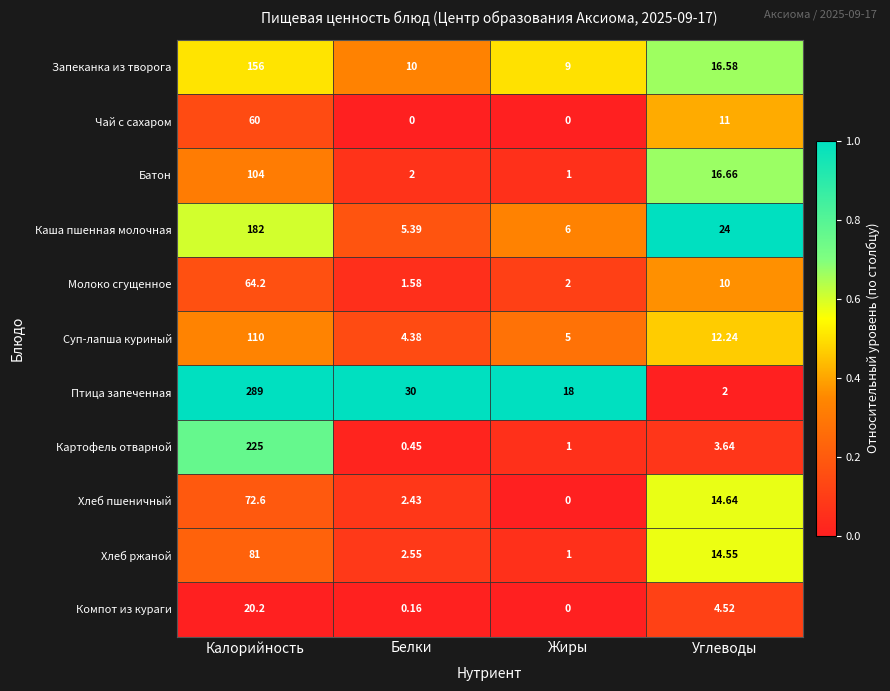

Which series has the largest total across all categories?

Птица запеченная